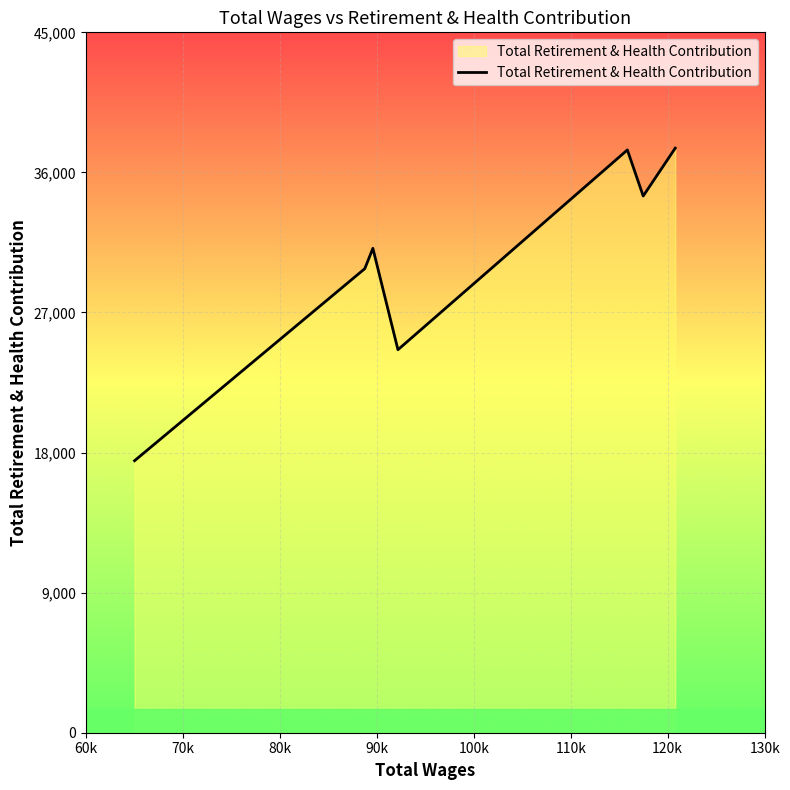

What is the minimum value shown in the chart?

17476